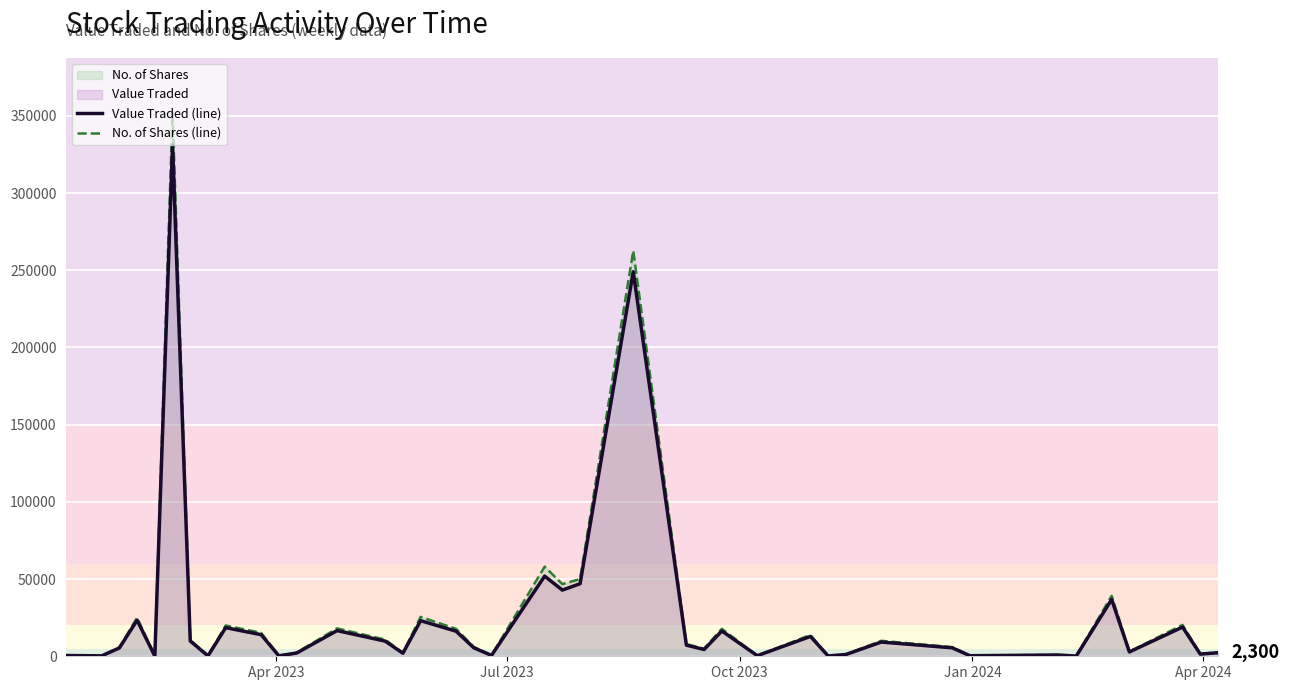

What is the maximum value shown in the chart?

352206